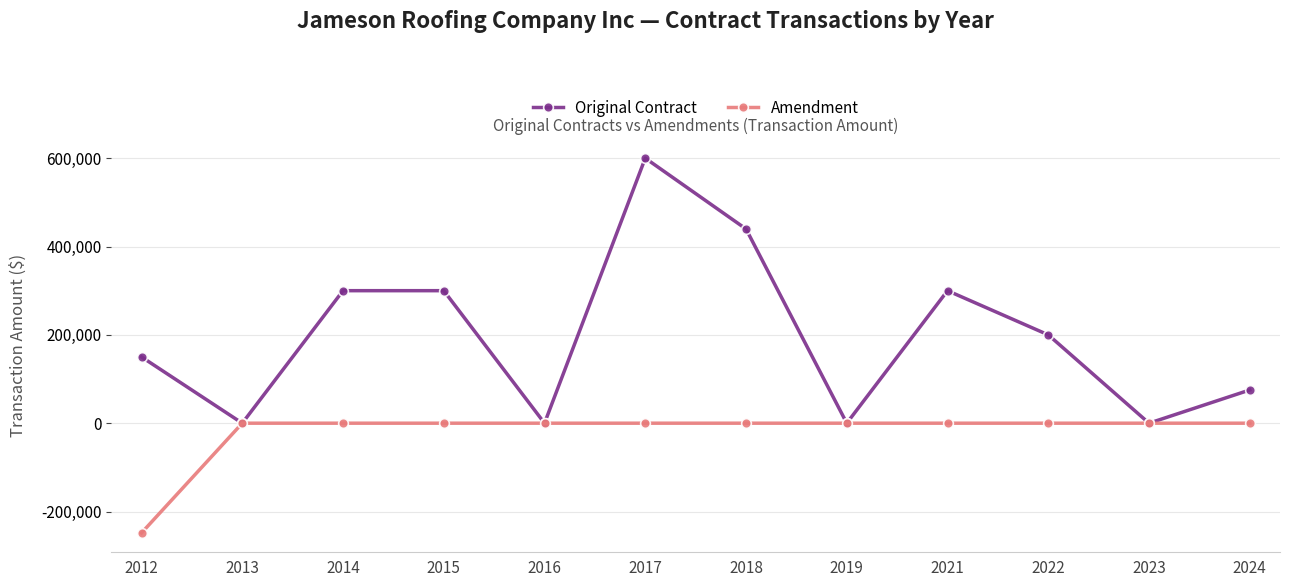

How many categories are shown in the chart?

12